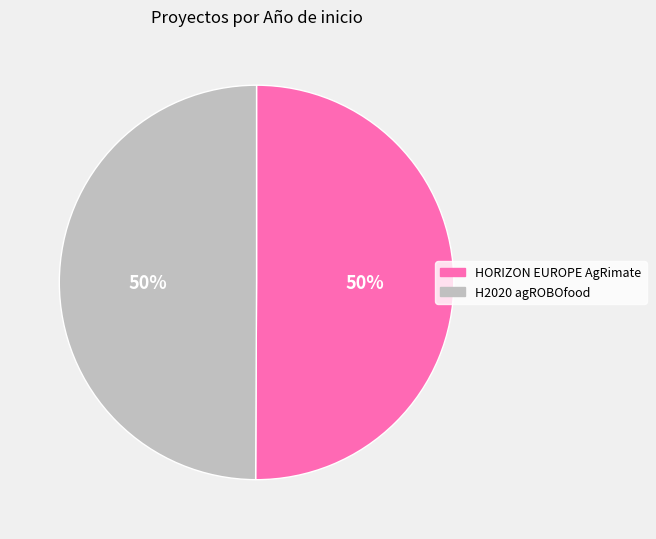

Count the number of slices in the pie.

2